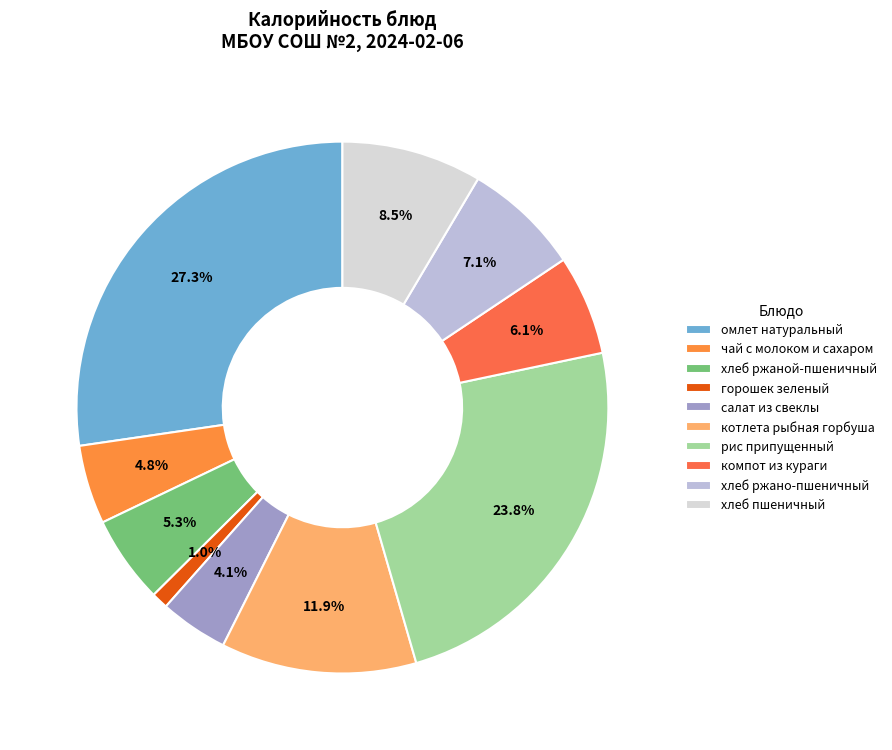

How many slices are in this pie chart?

10